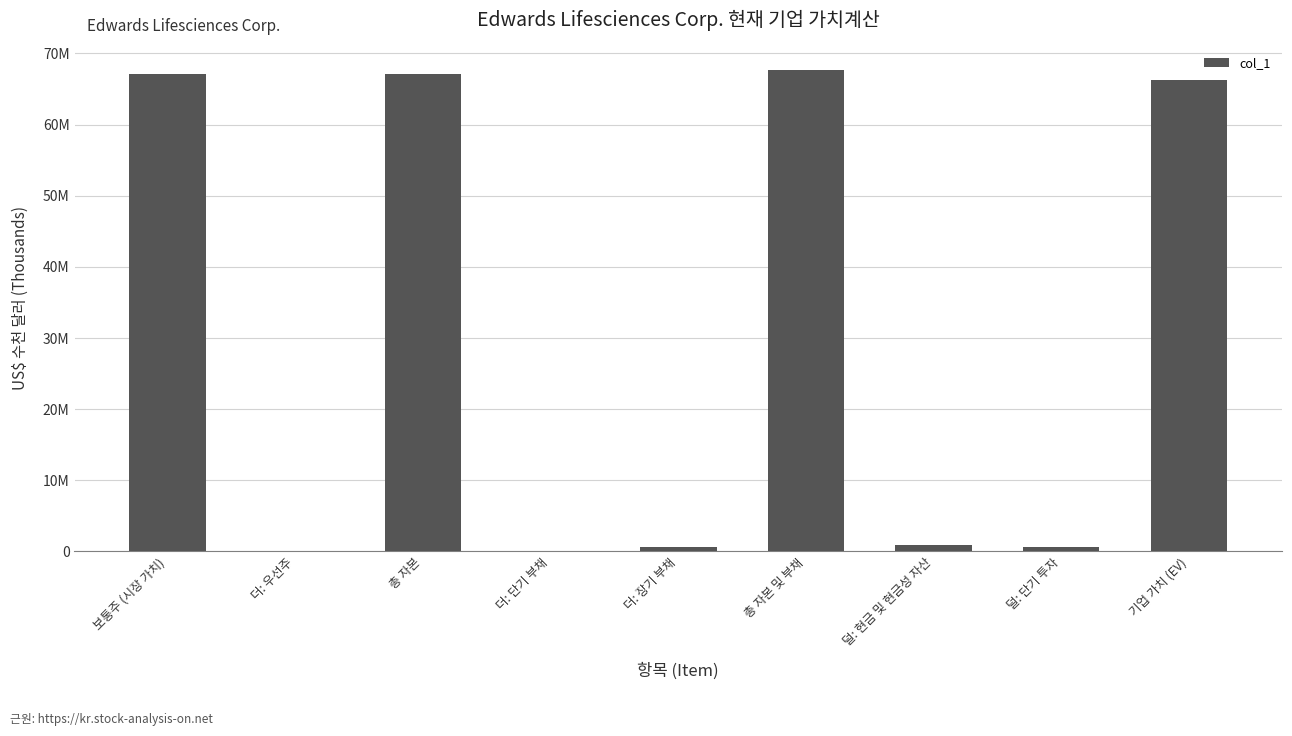

The value at 더: 단기 부채 is -47296784. True or false?

False